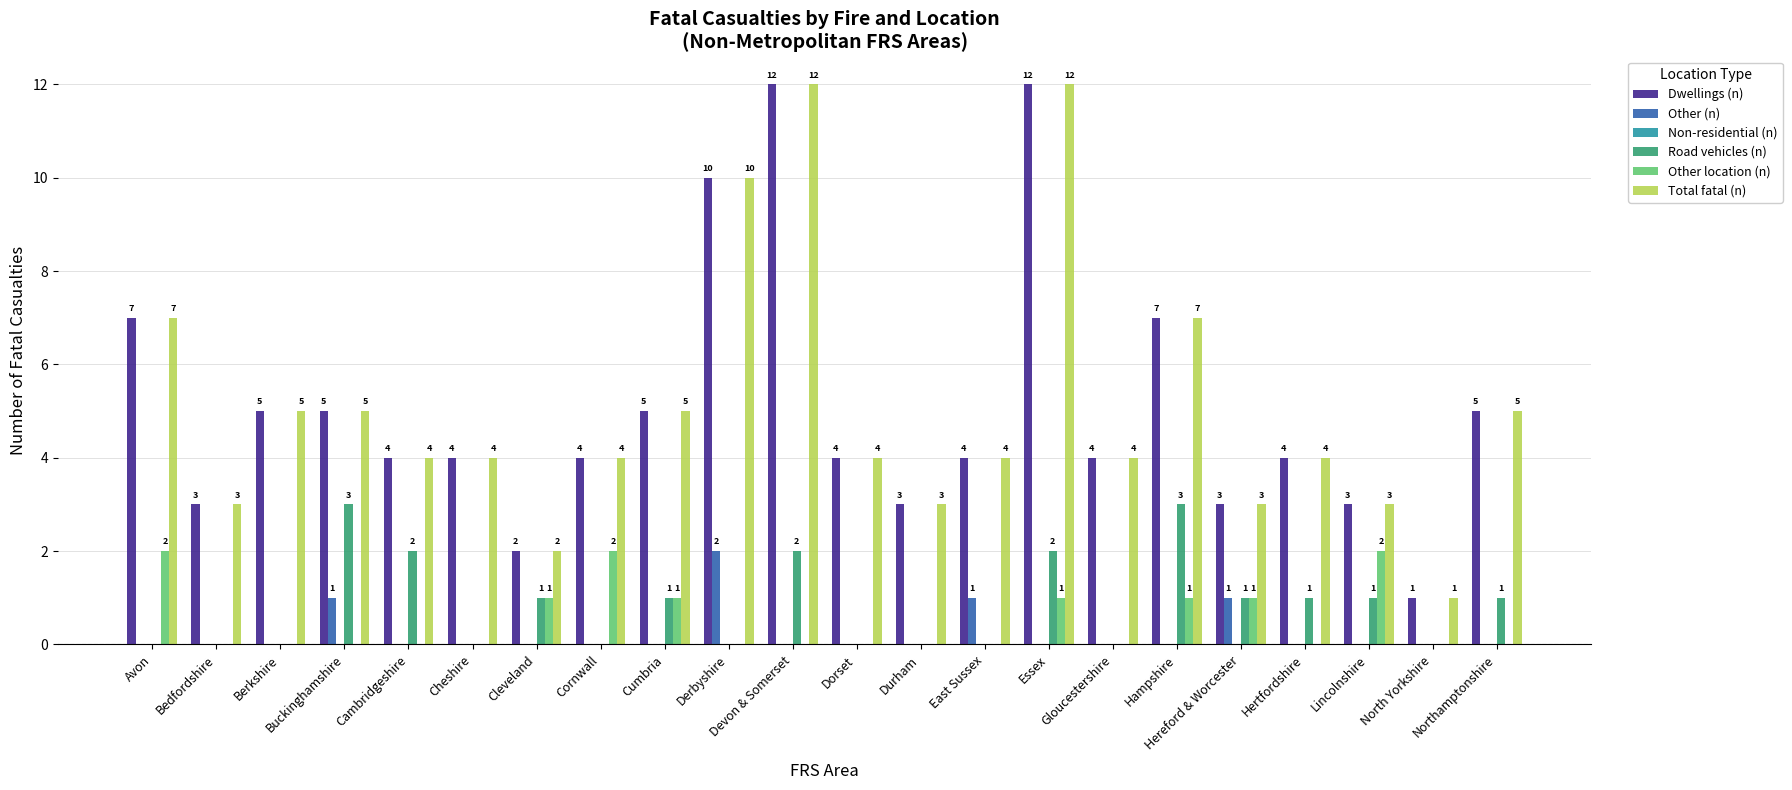

At which category is the sum across all series the highest?

Essex